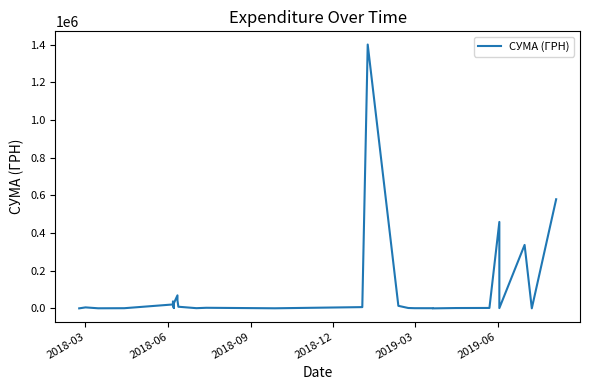

How many lines are shown in the chart?

1